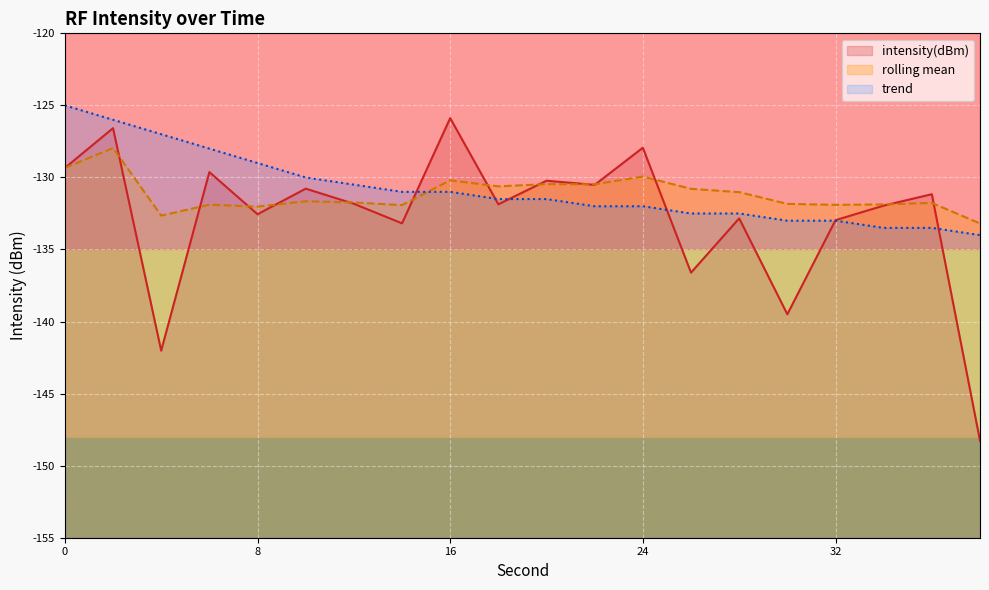

Between which two adjacent categories do rolling_mean and intensity(dBm) first intersect?

2 and 4